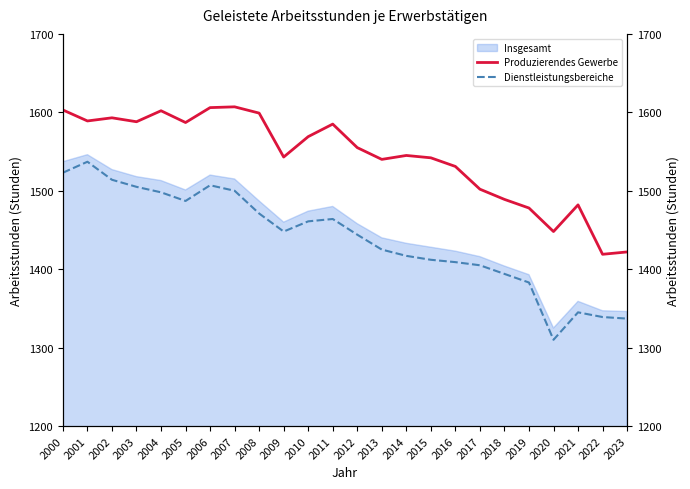

The value of Dienstleistungsbereiche at 2006 is 1507. True or false?

True